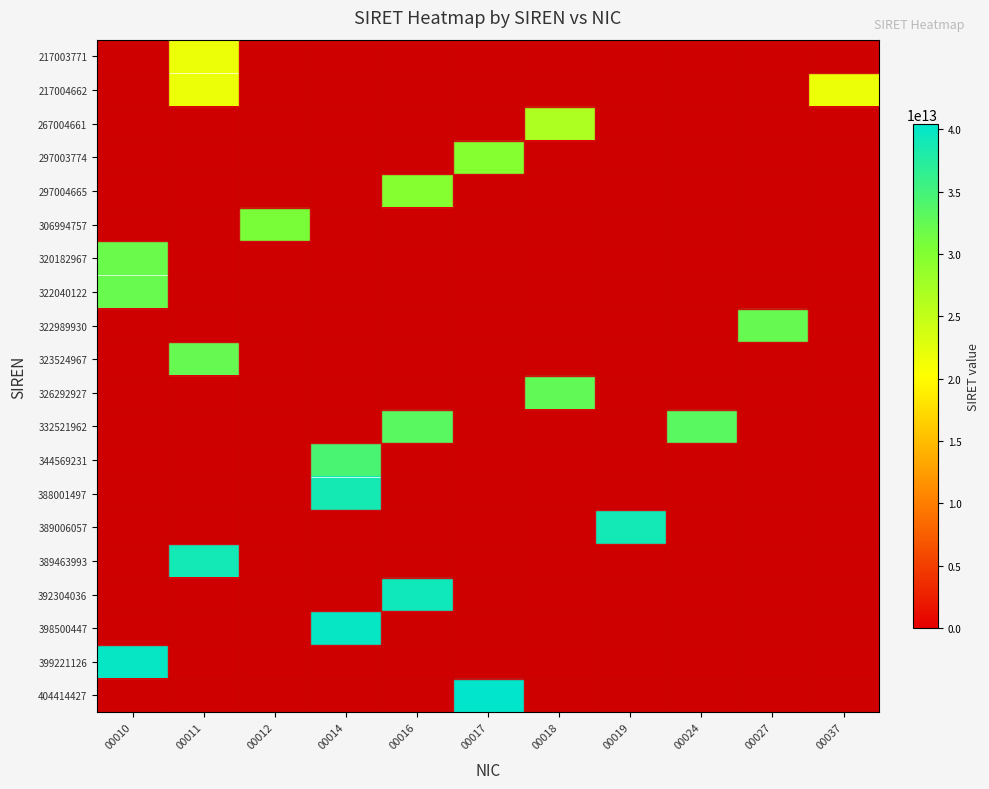

At which category is the sum across all series the highest?

00011